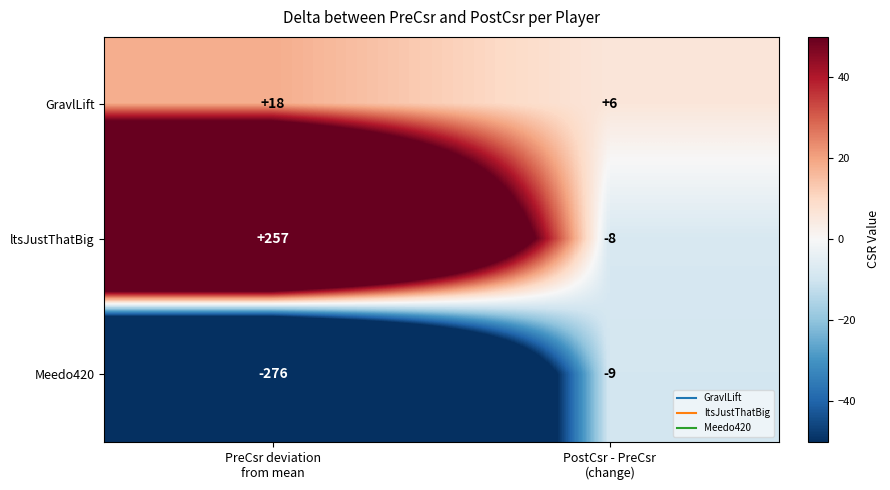

What is the spread (max minus min) of values at PostCsr - PreCsr
(change)?

15